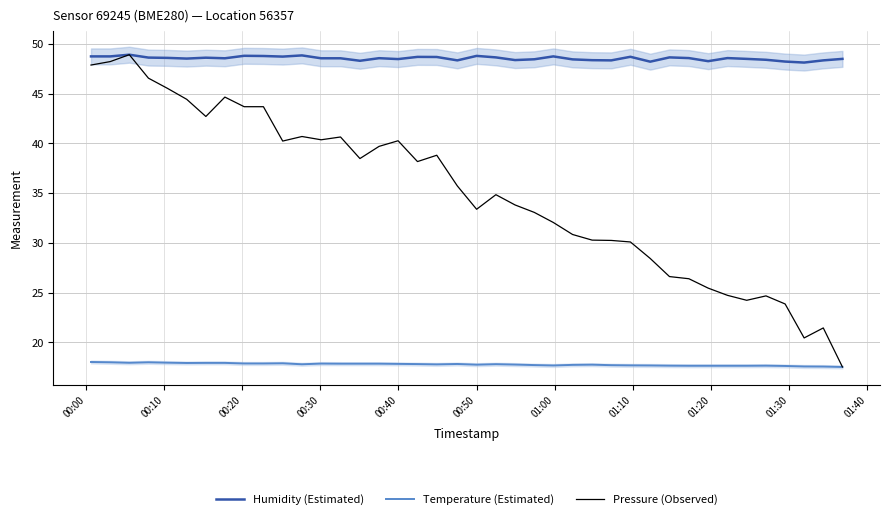

What is the minimum value for Temperature (Estimated)?

17.5